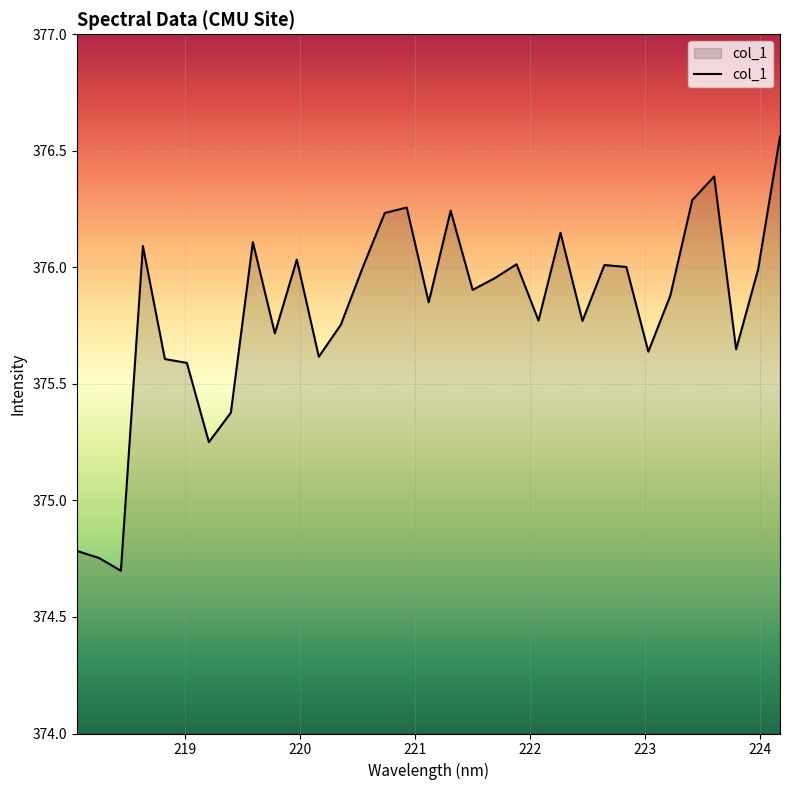

What is the difference between the maximum and minimum values?

1.9